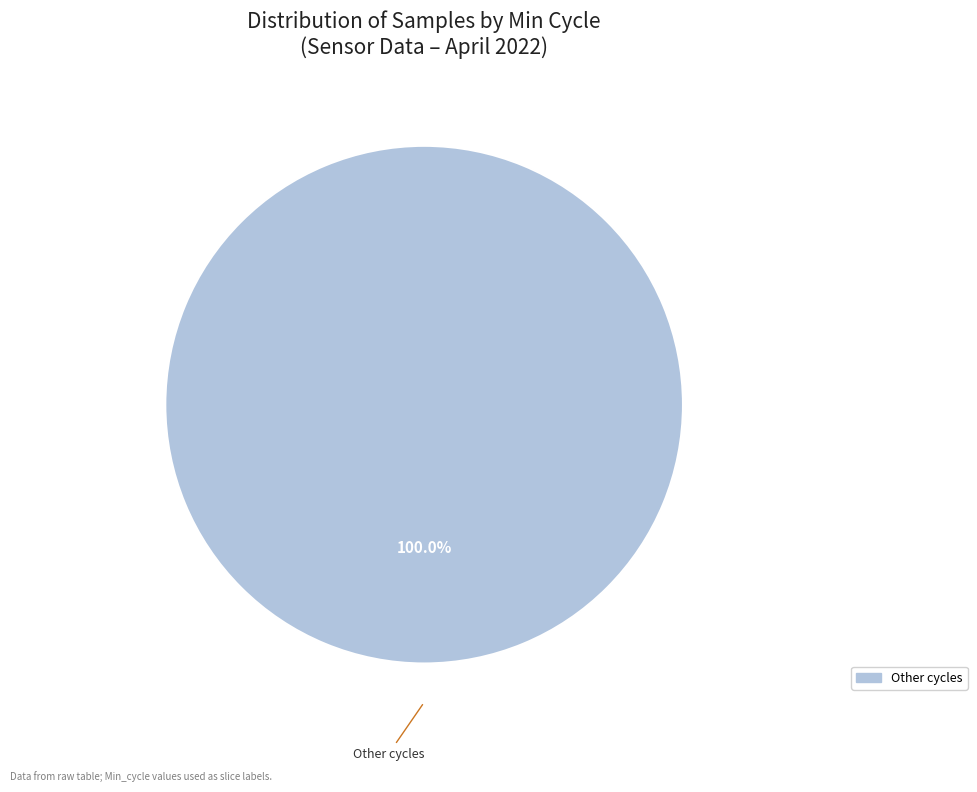

Is there a majority slice in this chart?

Yes